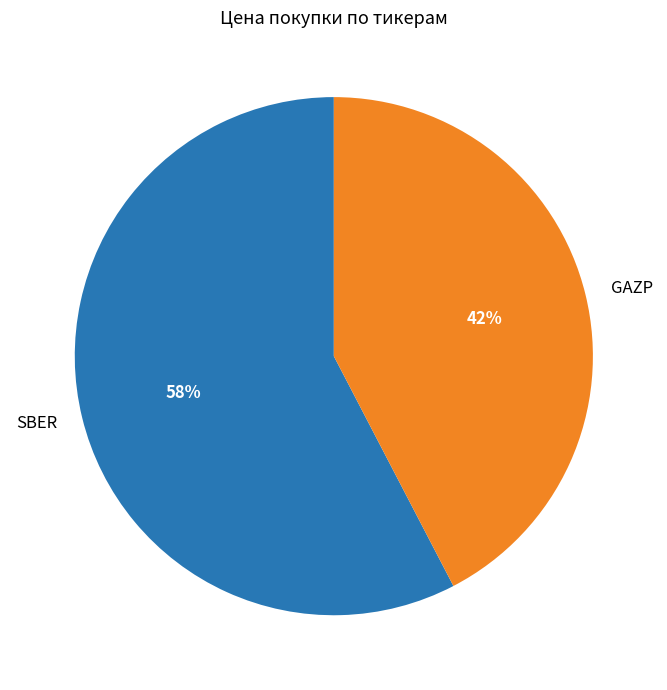

What percentage is the GAZP slice, to the nearest percent?

42%